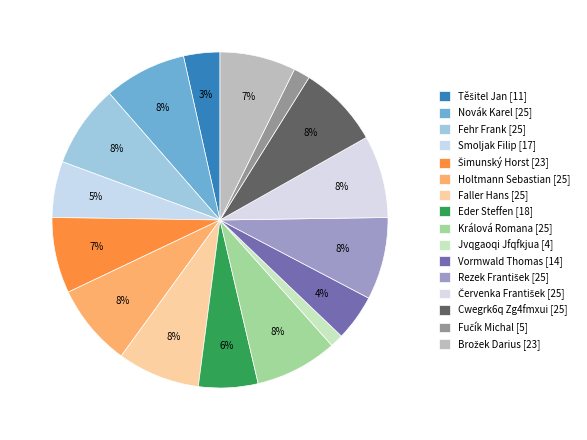

Is there any slice that represents more than half of the pie?

No